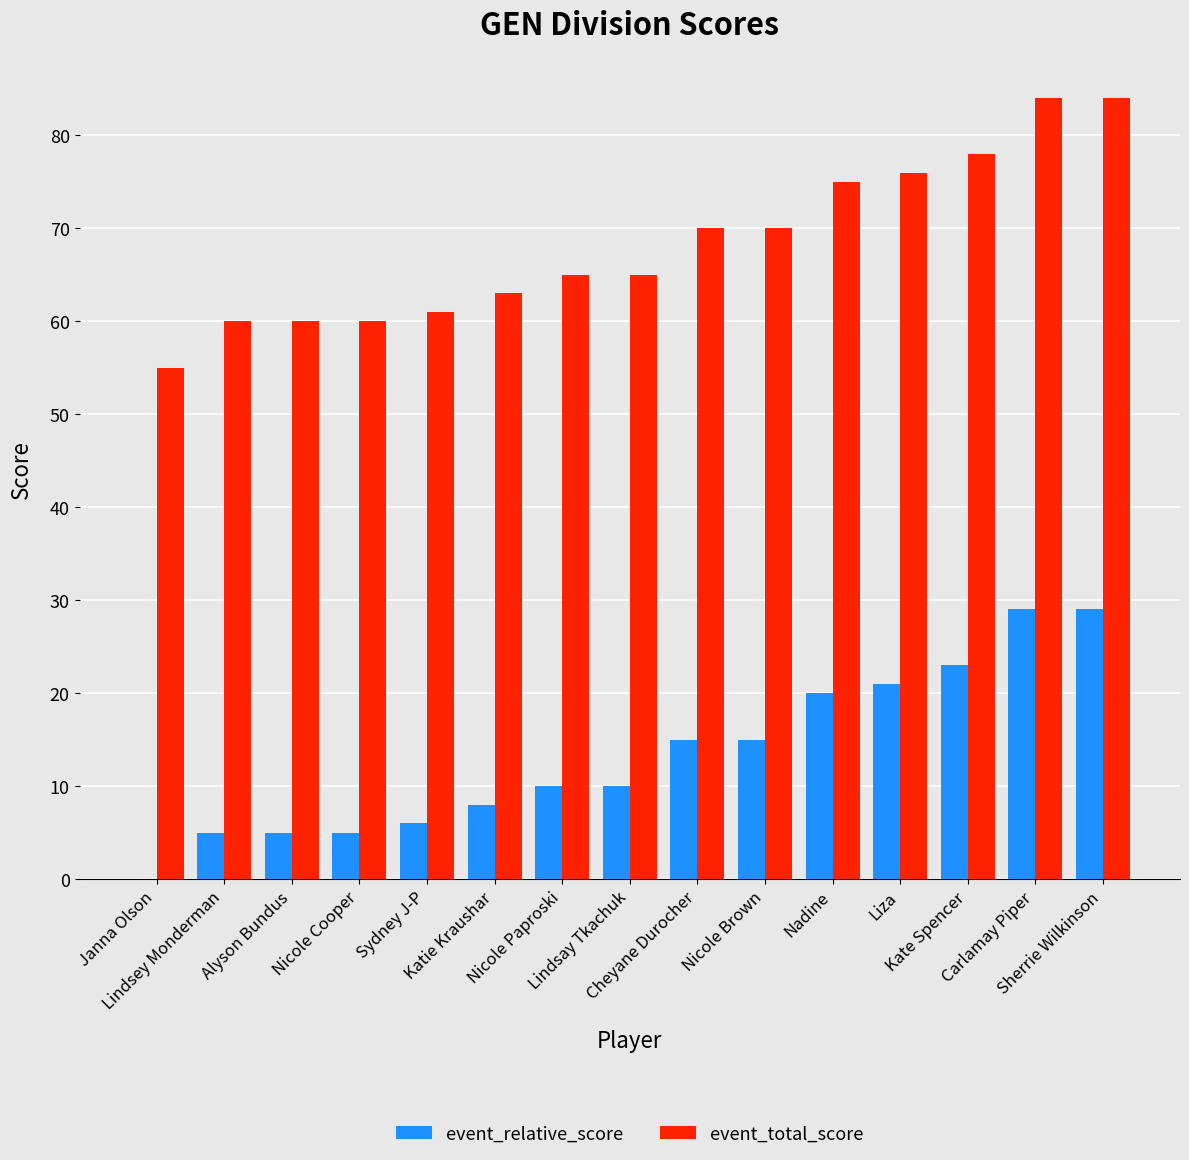

What is the spread (max minus min) of values at Nicole Brown?

55